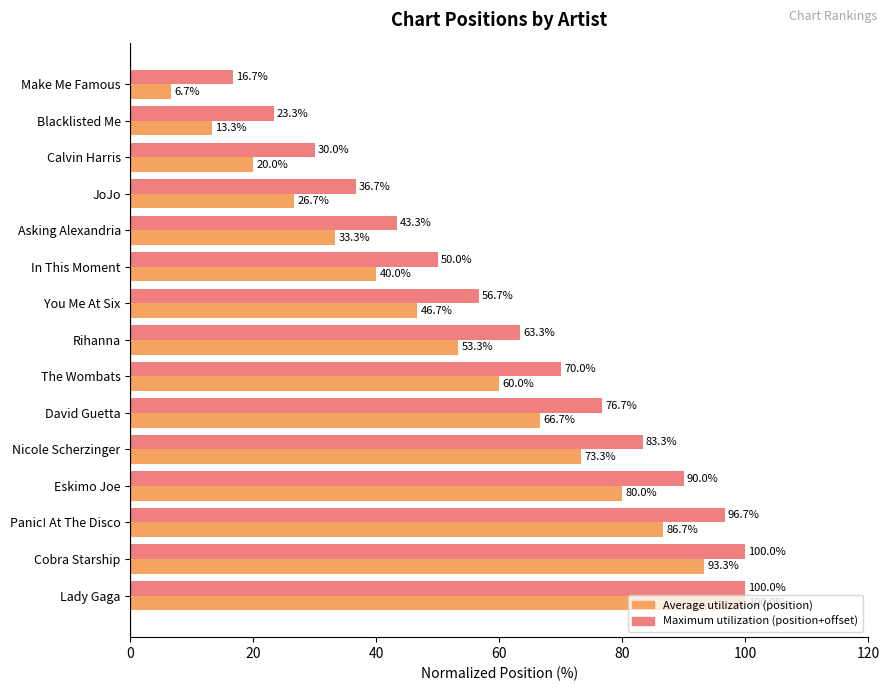

What is the spread (max minus min) of values at In This Moment?

10.0